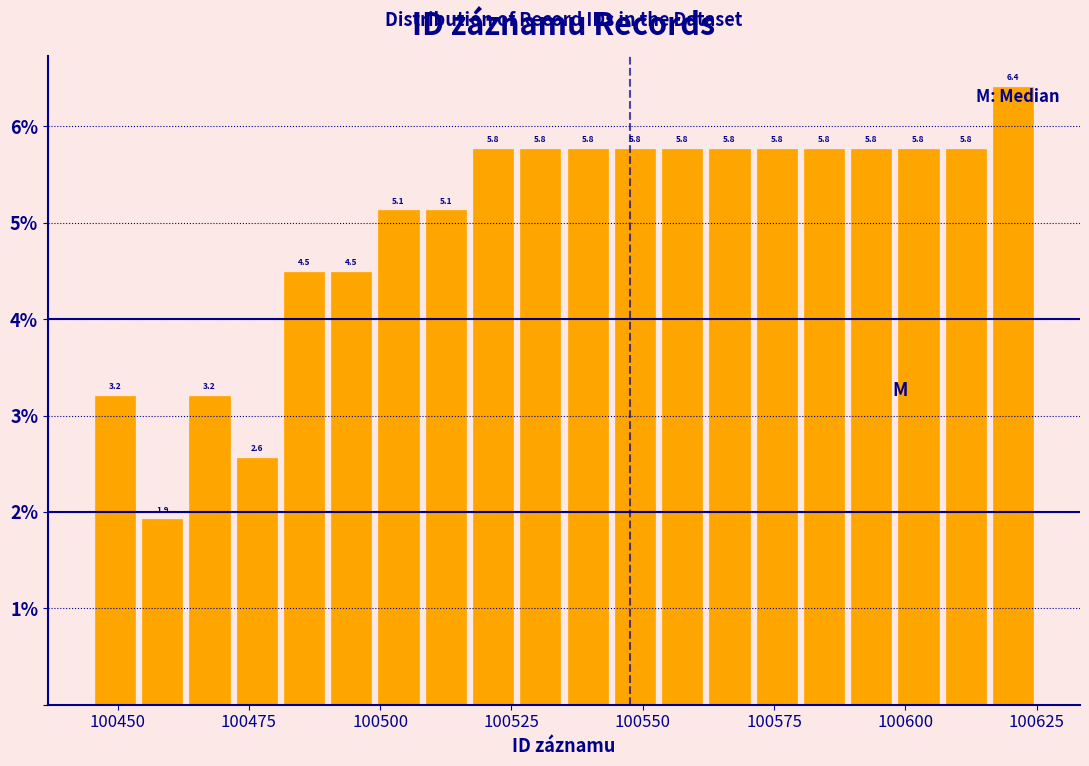

Around what value on the x-axis is the tallest bar? Give the approximate position of its centre, as read against the axis.

100620